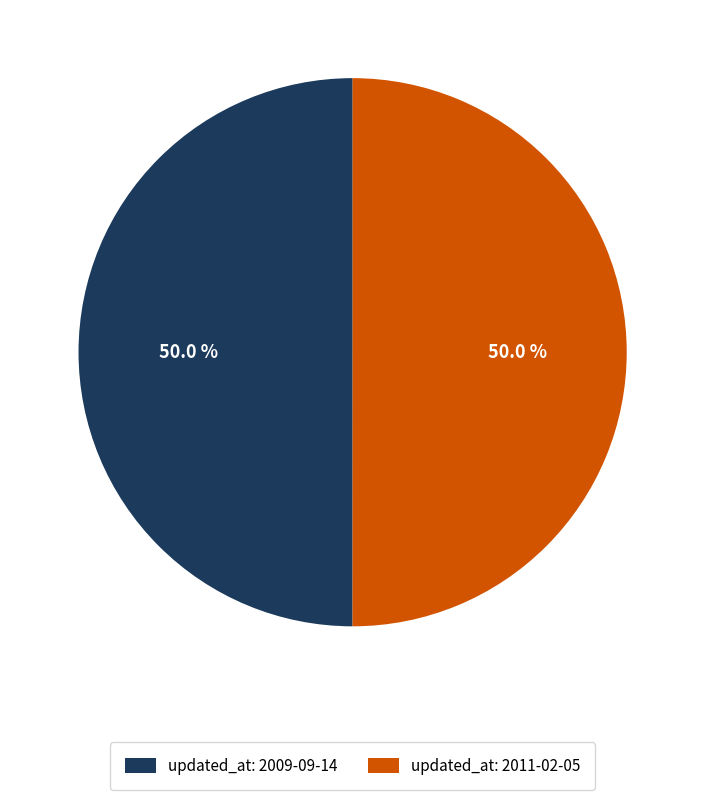

Approximately how many times larger is the value at updated_at: 2011-02-05 compared to updated_at: 2009-09-14?

1.0